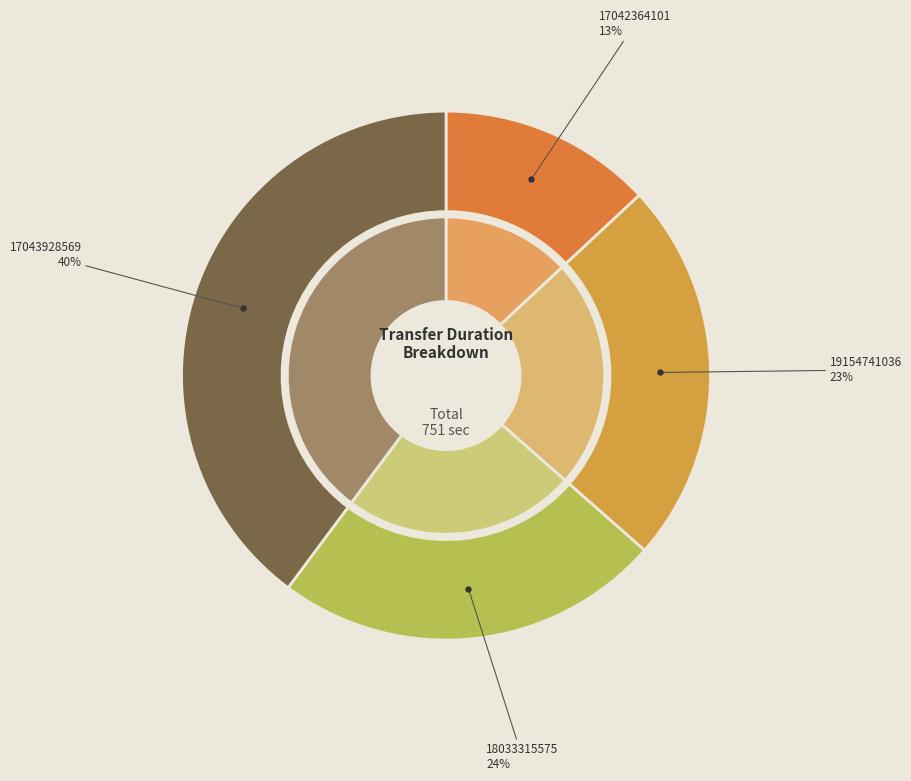

True or false: 17042364101 accounts for 13% of the total.

True